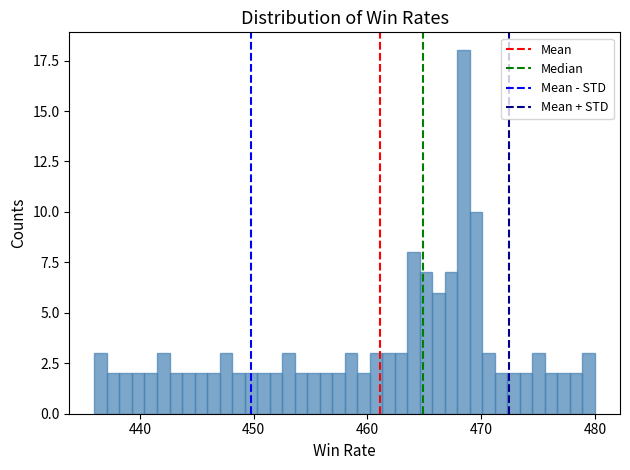

Around what value on the x-axis is the tallest bar? Give the approximate position of its centre, as read against the axis.

468